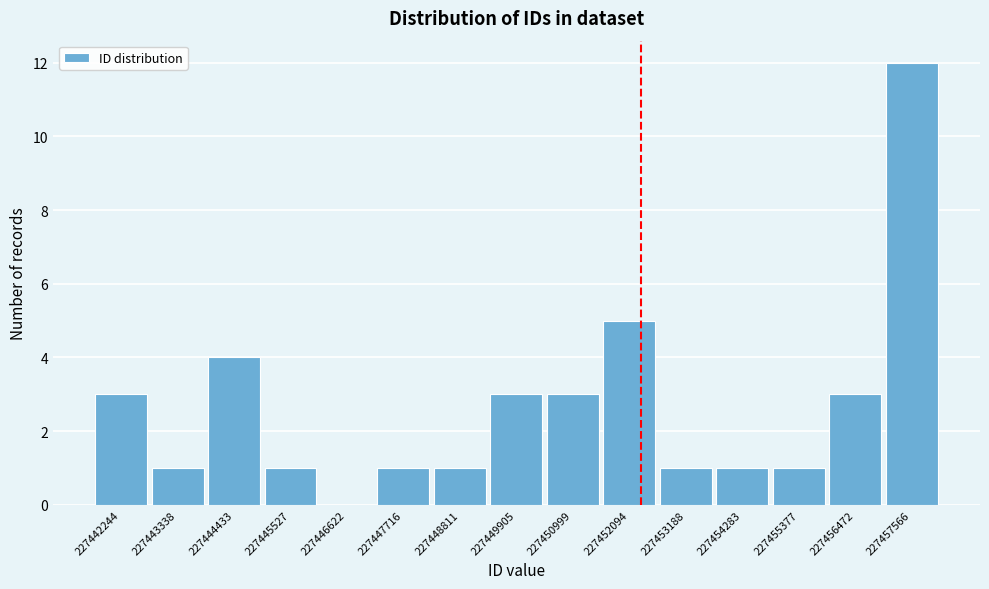

How tall is the bar that spans 227452600 to 227453800 on the x-axis? Neither the bar edges nor the heights are printed on the chart, so give them approximately, as read against the axes.

1